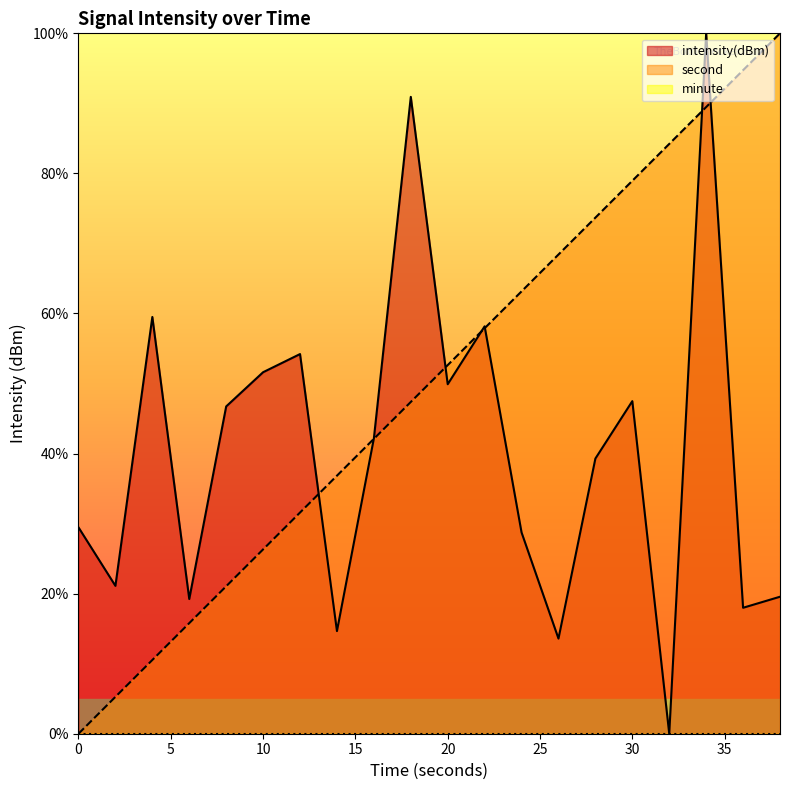

Which series has the widest spread of values?

second